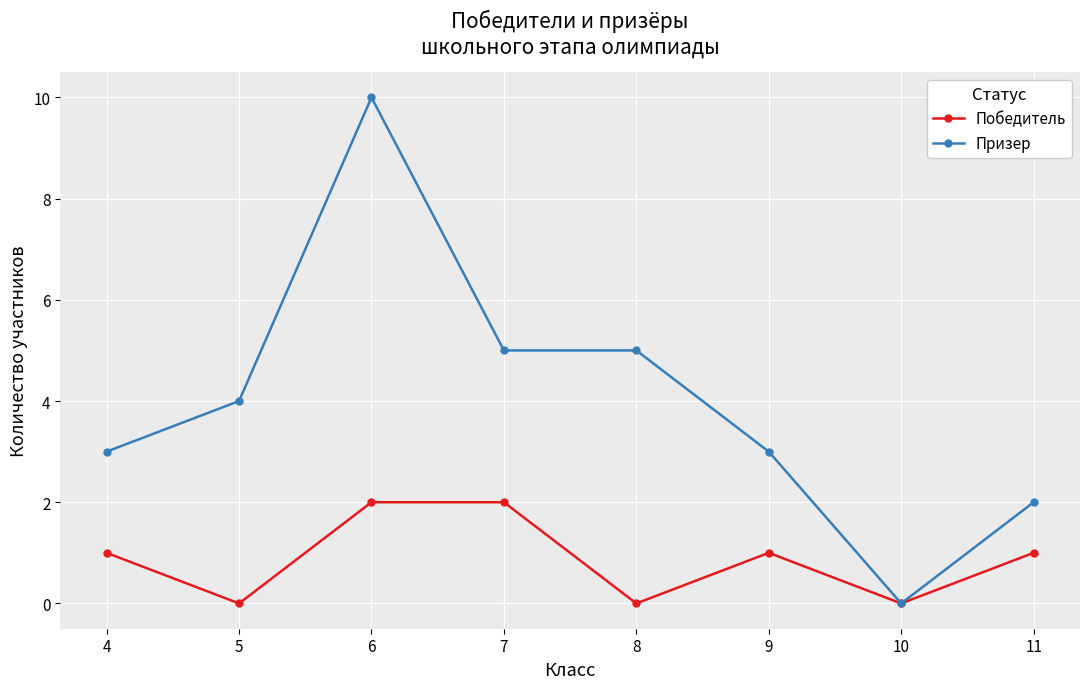

True or false: Призер has a value of 8 at 7.

False